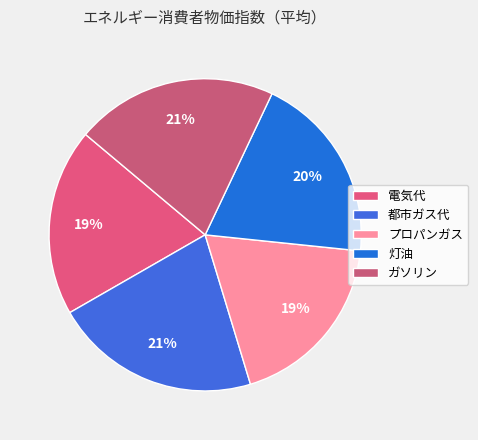

Approximately how many times larger is the value at 灯油 compared to プロパンガス?

1.1